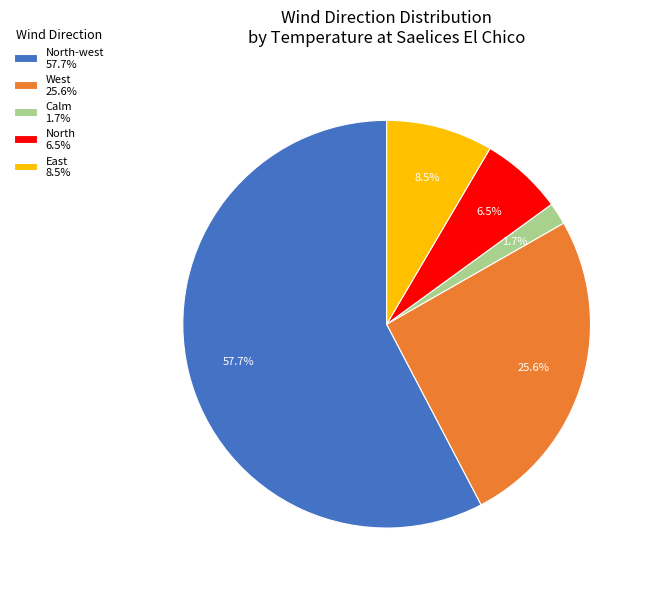

Combined, do North-west 57.7% and West 25.6% account for over 50%?

Yes